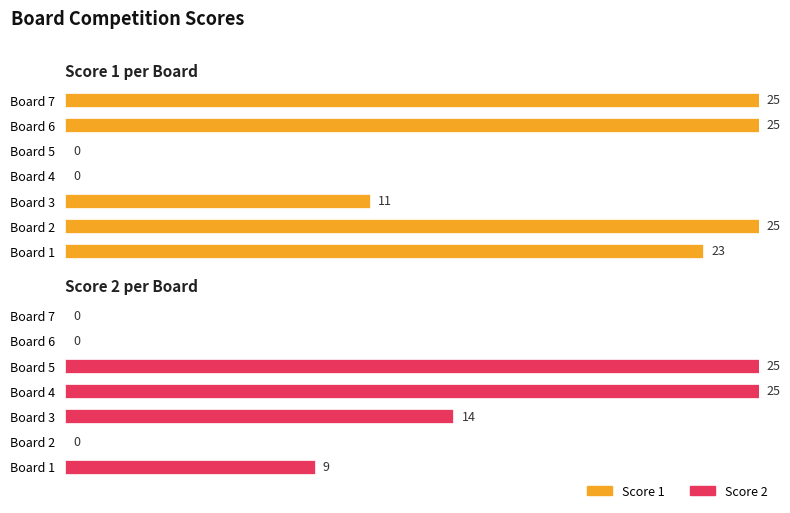

What are all the series names shown in the legend?

Score 1, Score 2